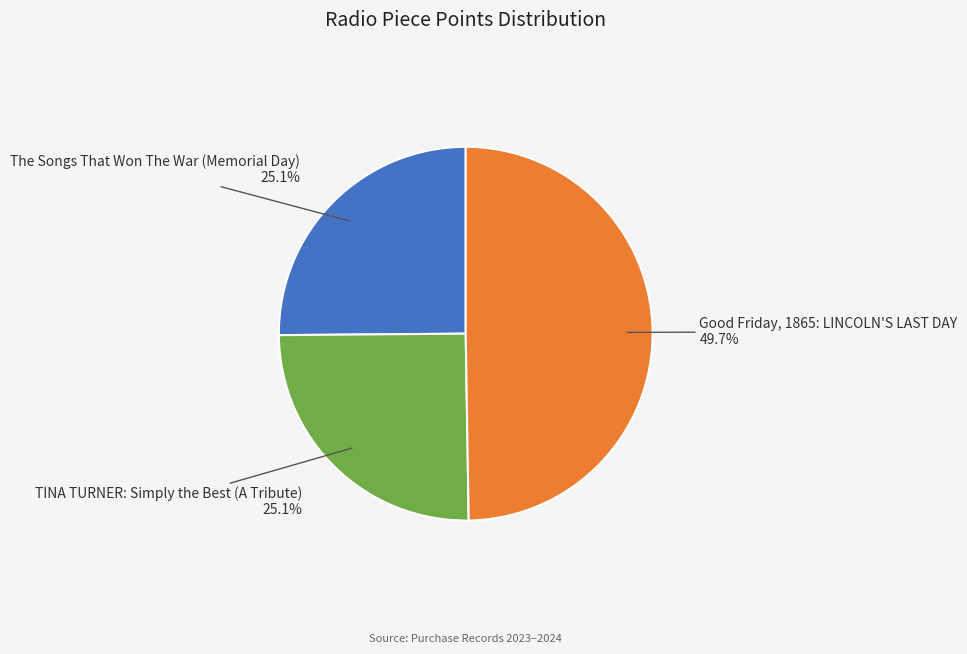

Rank the categories by value from highest to lowest.

Good Friday, 1865: LINCOLN'S LAST DAY, The Songs That Won The War (Memorial Day), TINA TURNER: Simply the Best (A Tribute)